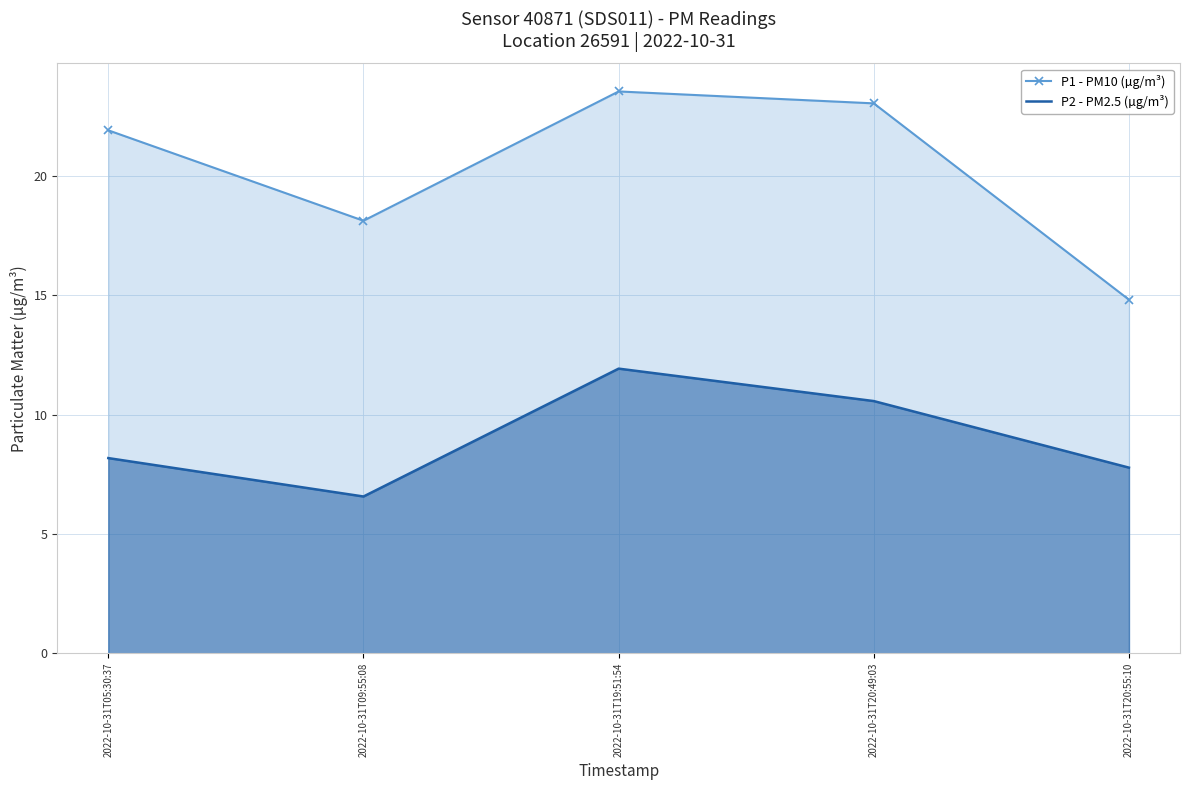

Where is the first local maximum for P1 - PM10 (µg/m³)?

2022-10-31T19:51:54